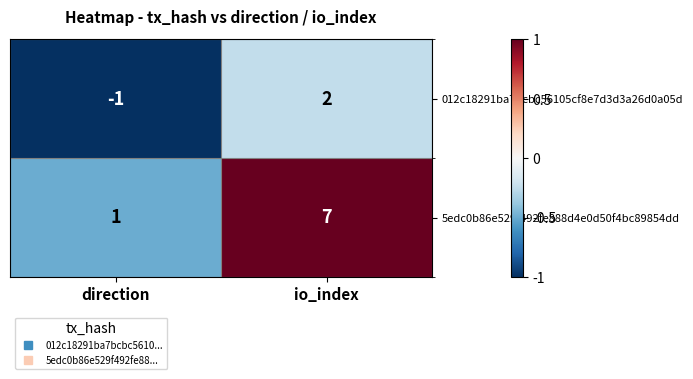

At which label is 012c18291ba7bcbc56105cf8e7d3d3a26d0a05d closest to 0?

direction